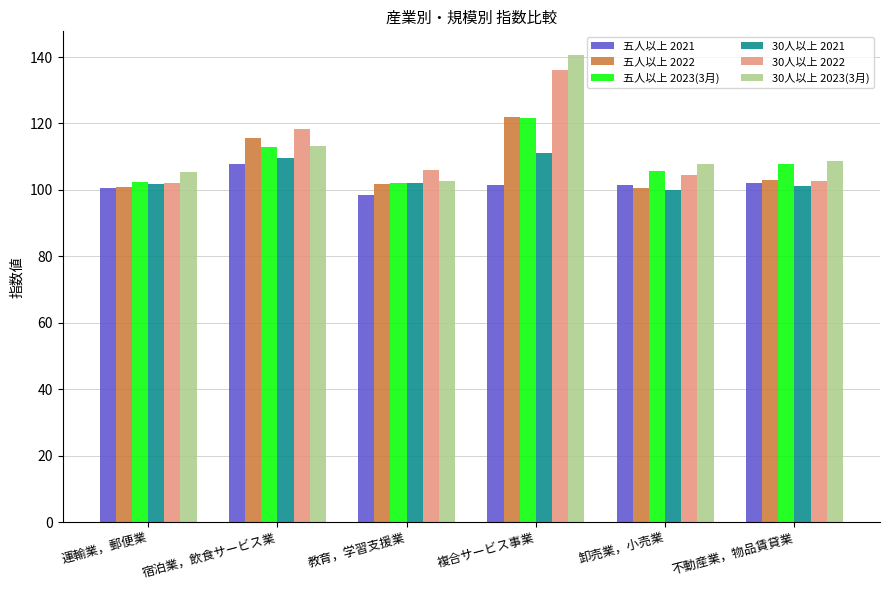

The value of 五人以上 2023(3月) at 不動産業，物品賃貸業 is 162.9. True or false?

False